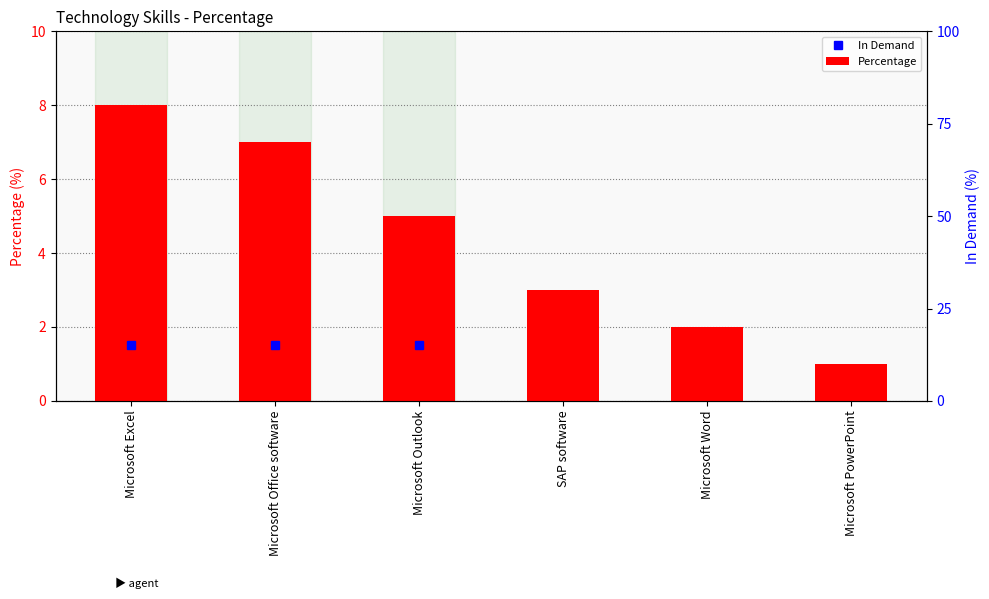

Is it true that the value at Microsoft Excel is 3?

False